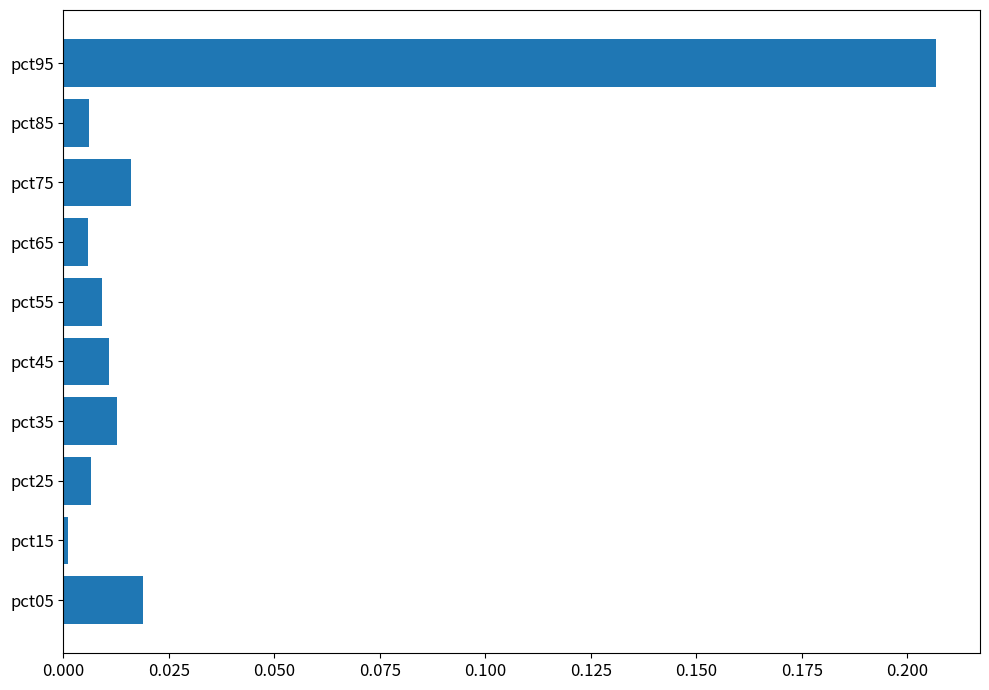

Between pct95 and pct05, which is larger?

pct95